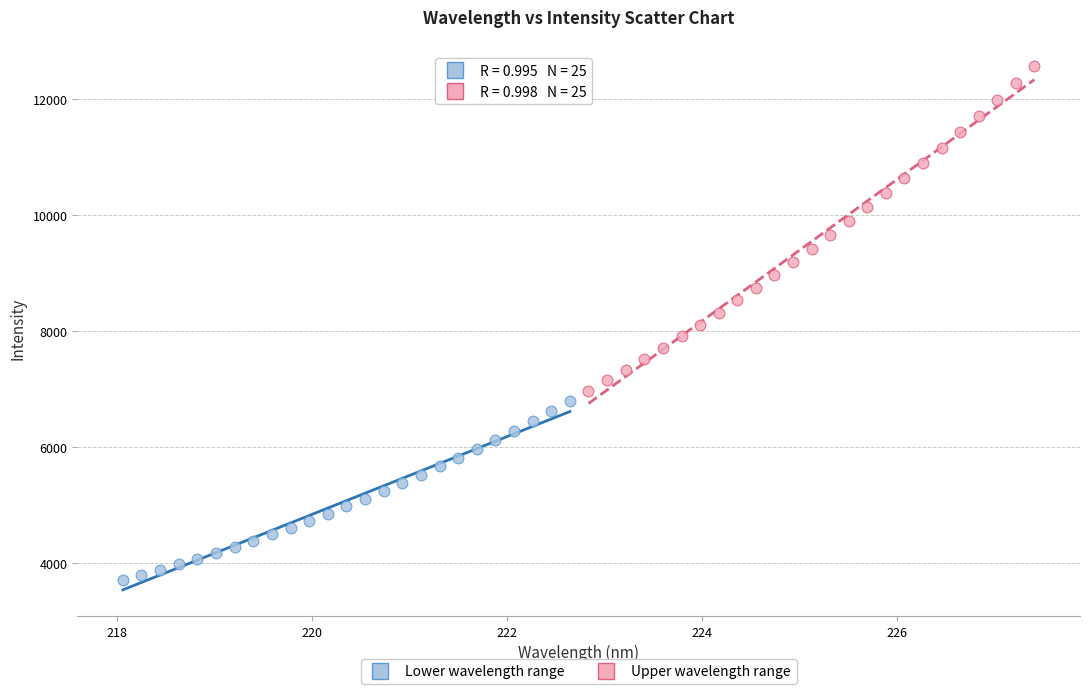

Which series reaches the minimum Y coordinate?

Lower wavelength range